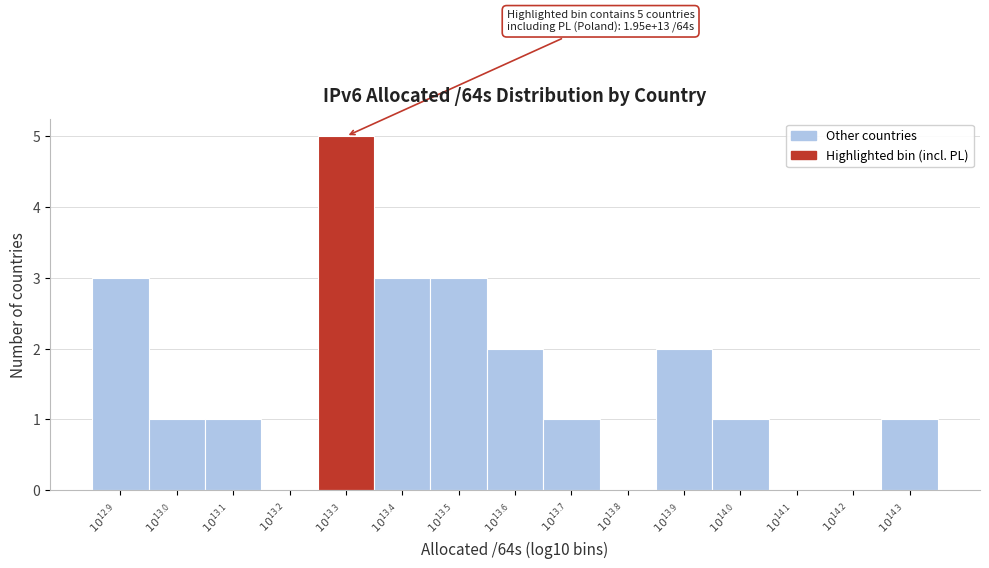

What is the greatest value displayed?

5